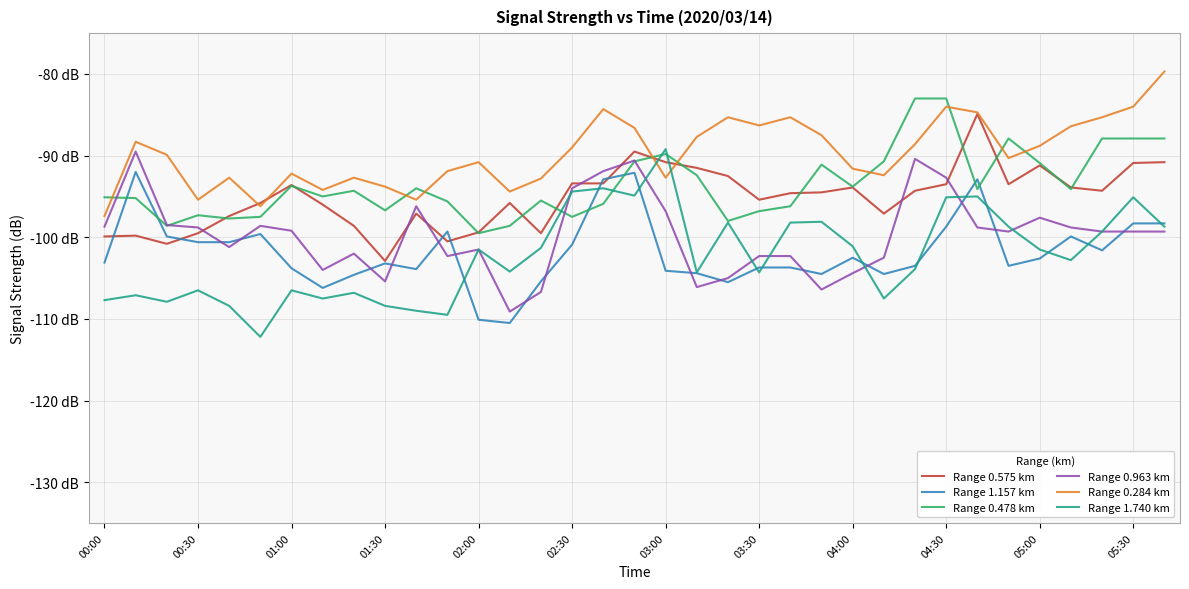

How many intersections are there between Range 1.740 km and Range 1.157 km?

12